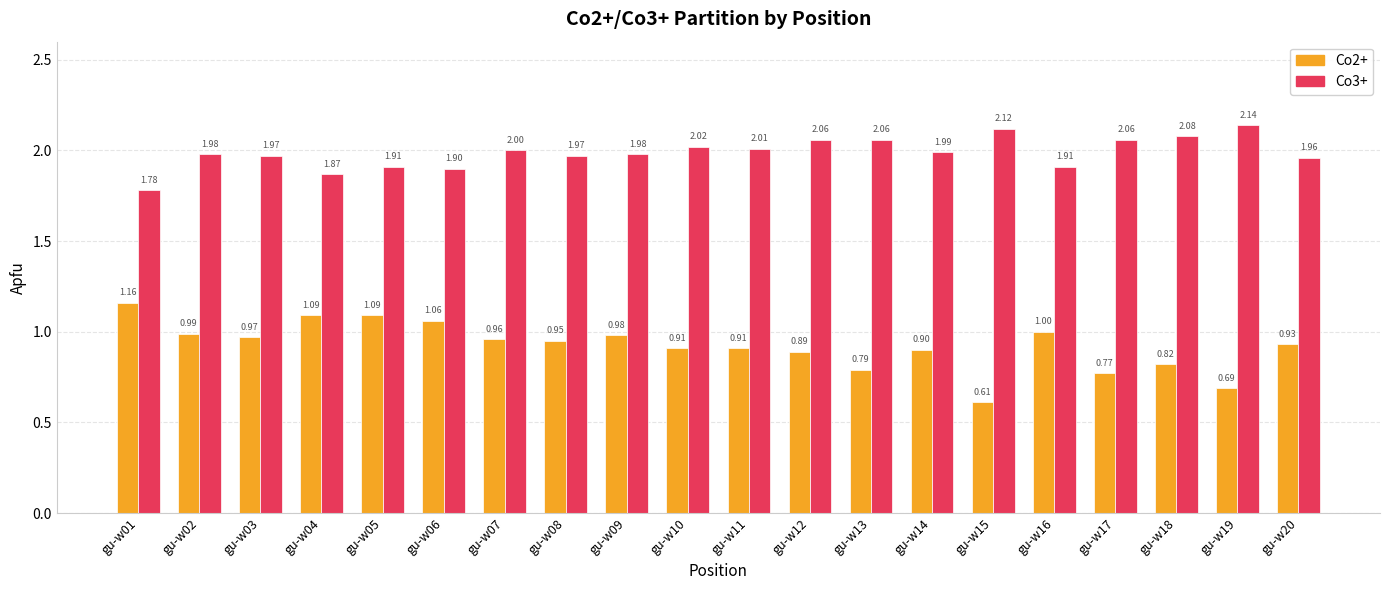

How many groups of bars are there?

20